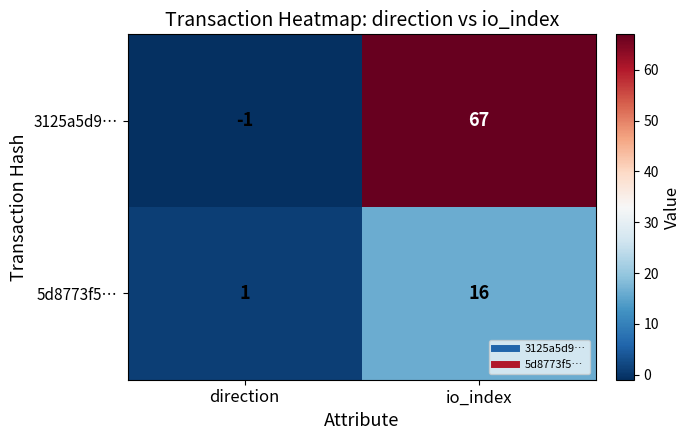

What is the difference between the maximum and minimum values in the 3125a5d9… series?

68